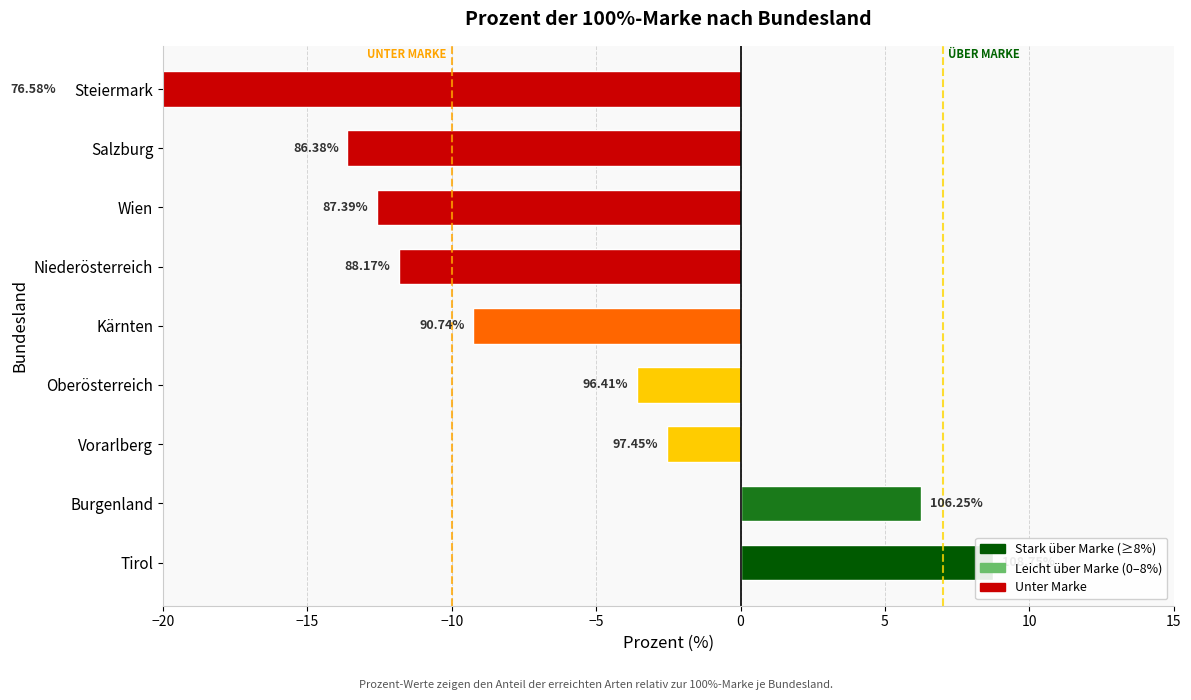

Are the bars grouped side by side (vs. stacked)?

No